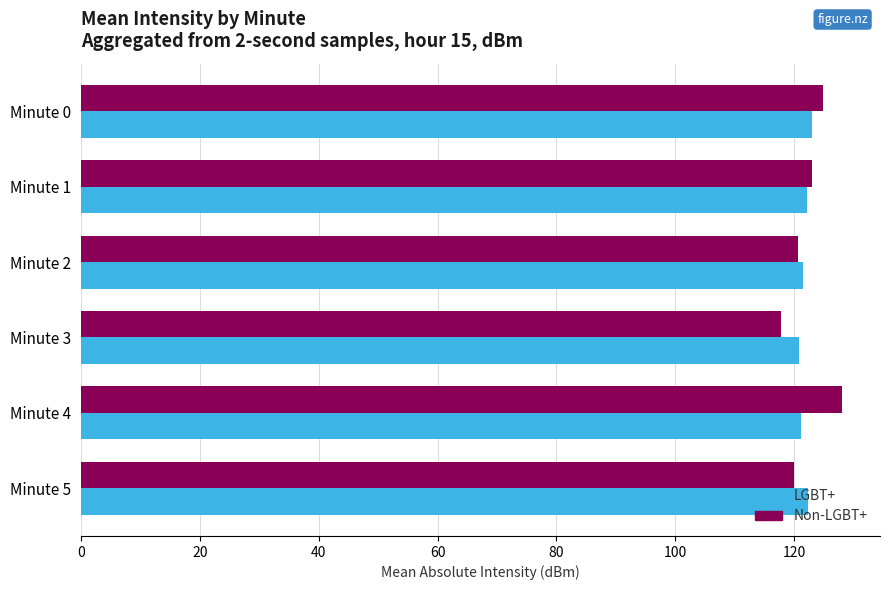

What is the greatest value displayed?

128.0